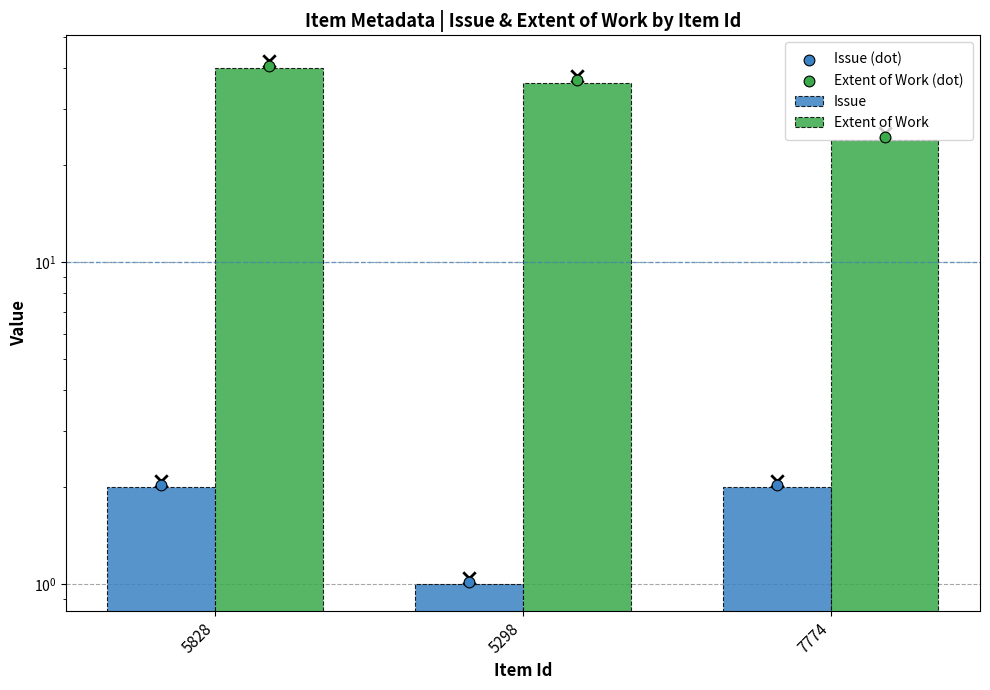

Which series reaches the maximum Y coordinate?

Extent of Work (dot)